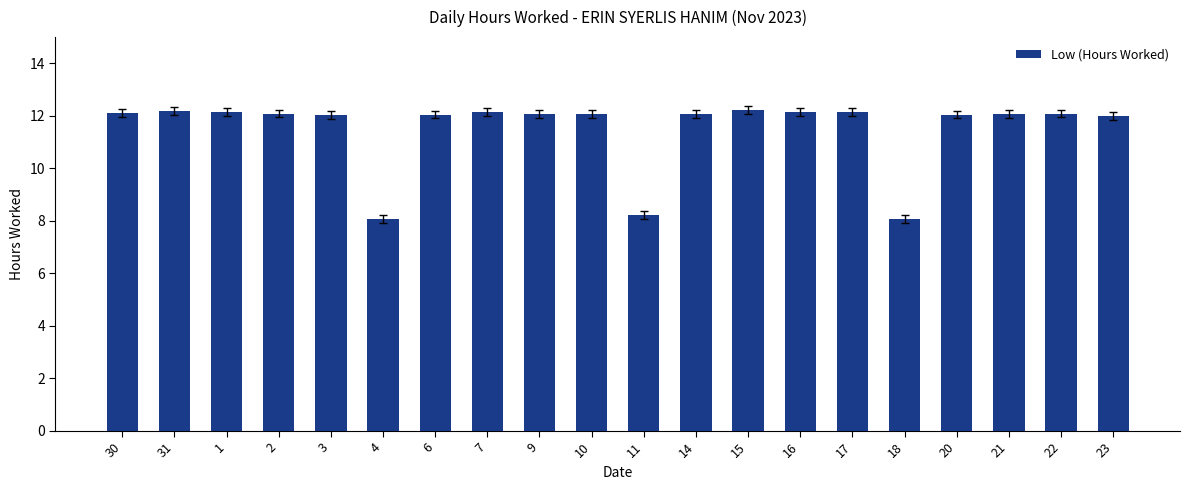

Where does the data first go above 12?

30